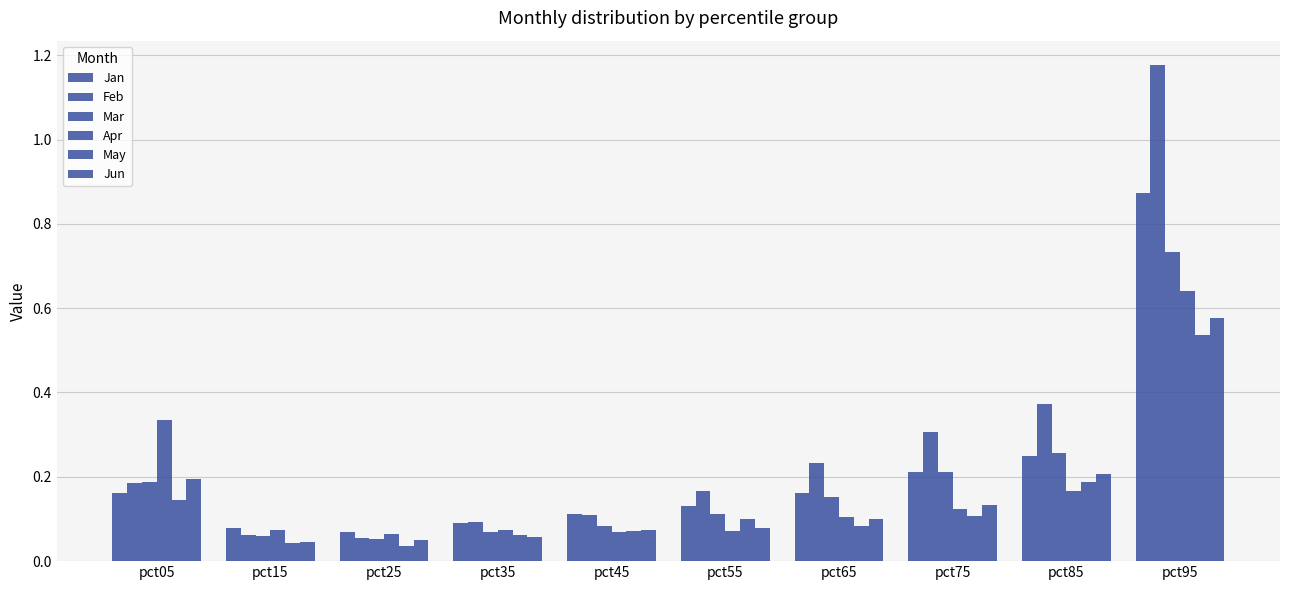

Reading left to right, what are all the values shown in this chart?

Jan: pct05=0.2	pct15=0.1	pct25=0.1	pct35=0.1	pct45=0.1	pct55=0.1	pct65=0.2	pct75=0.2	pct85=0.2	pct95=0.9
Feb: pct05=0.2	pct15=0.1	pct25=0.1	pct35=0.1	pct45=0.1	pct55=0.2	pct65=0.2	pct75=0.3	pct85=0.4	pct95=1.2
Mar: pct05=0.2	pct15=0.1	pct25=0.1	pct35=0.1	pct45=0.1	pct55=0.1	pct65=0.2	pct75=0.2	pct85=0.3	pct95=0.7
Apr: pct05=0.3	pct15=0.1	pct25=0.1	pct35=0.1	pct45=0.1	pct55=0.1	pct65=0.1	pct75=0.1	pct85=0.2	pct95=0.6
May: pct05=0.1	pct15=0.0	pct25=0.0	pct35=0.1	pct45=0.1	pct55=0.1	pct65=0.1	pct75=0.1	pct85=0.2	pct95=0.5
Jun: pct05=0.2	pct15=0.0	pct25=0.1	pct35=0.1	pct45=0.1	pct55=0.1	pct65=0.1	pct75=0.1	pct85=0.2	pct95=0.6